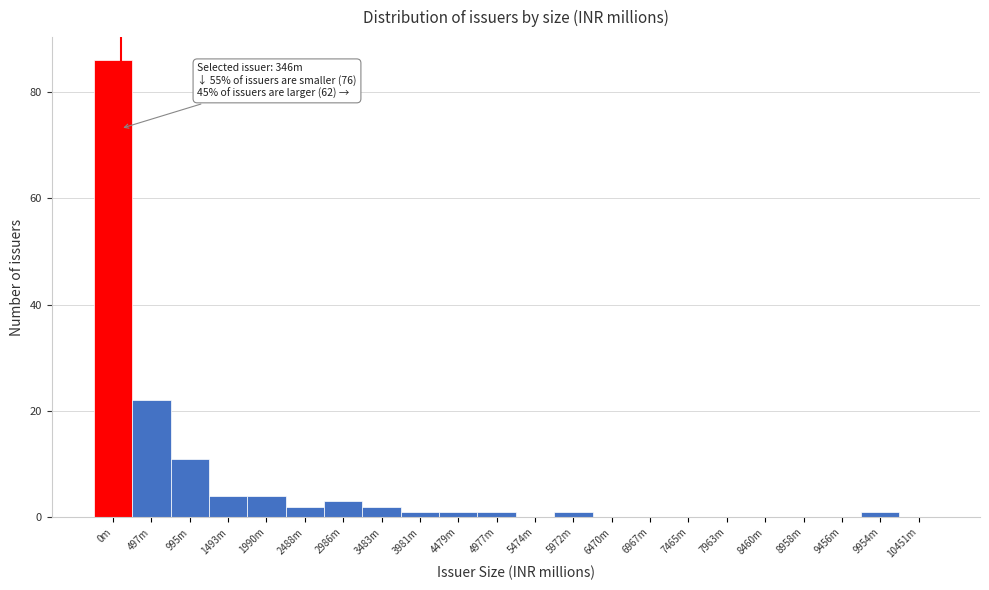

Reading left to right, transcribe all the data shown in this chart.

0m=86	497m=22	995m=11	1493m=4	1990m=4	2488m=2	2986m=3	3483m=2	3981m=1	4479m=1	4977m=1	5474m=0	5972m=1	6470m=0	6967m=0	7465m=0	7963m=0	8460m=0	8958m=0	9456m=0	9954m=1	10451m=0